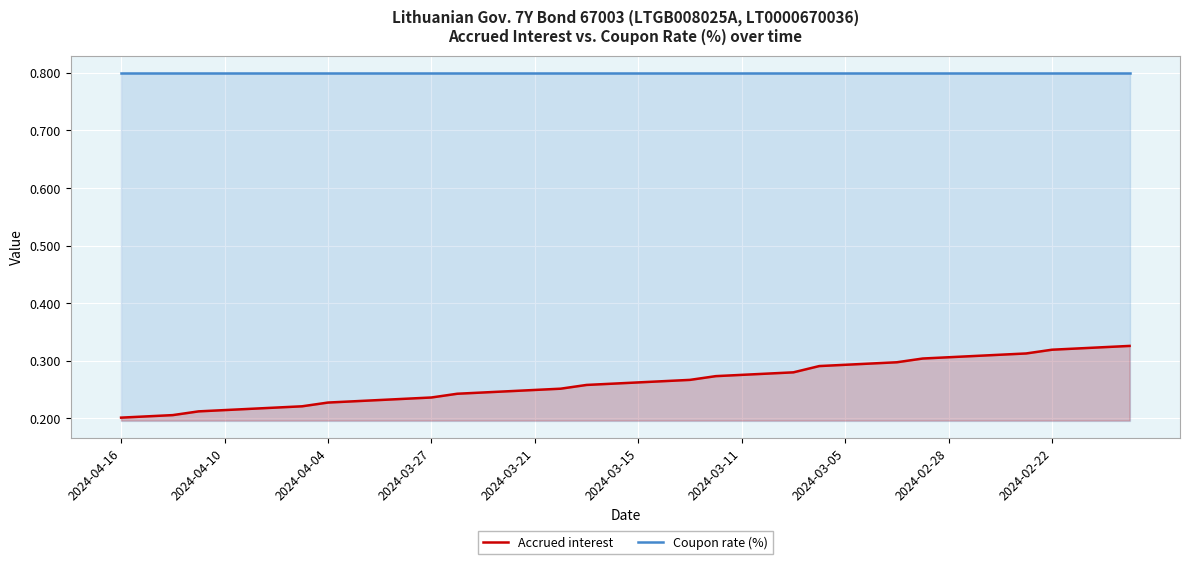

Count the number of data series in this chart.

2